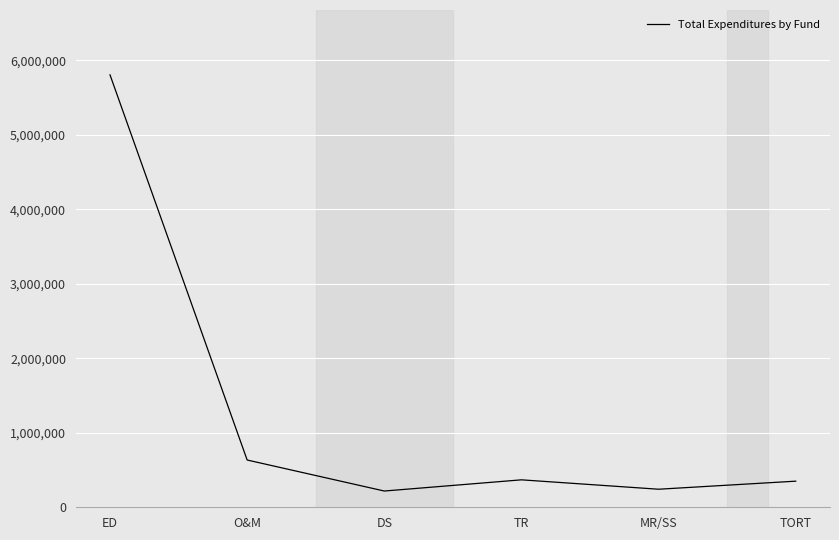

How many lines are shown in the chart?

1